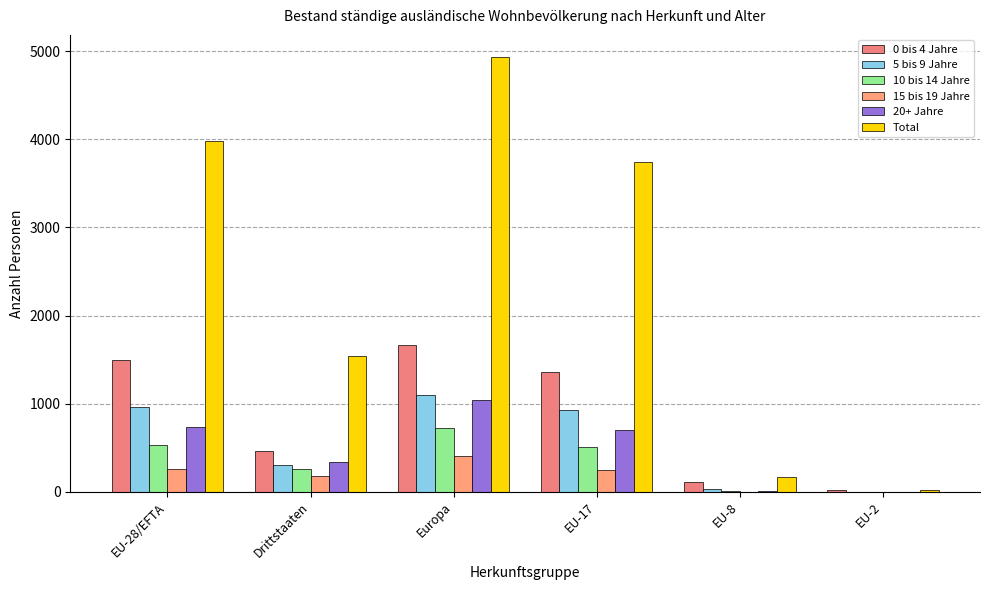

What is the difference between the maximum and minimum values in the Total series?

4914